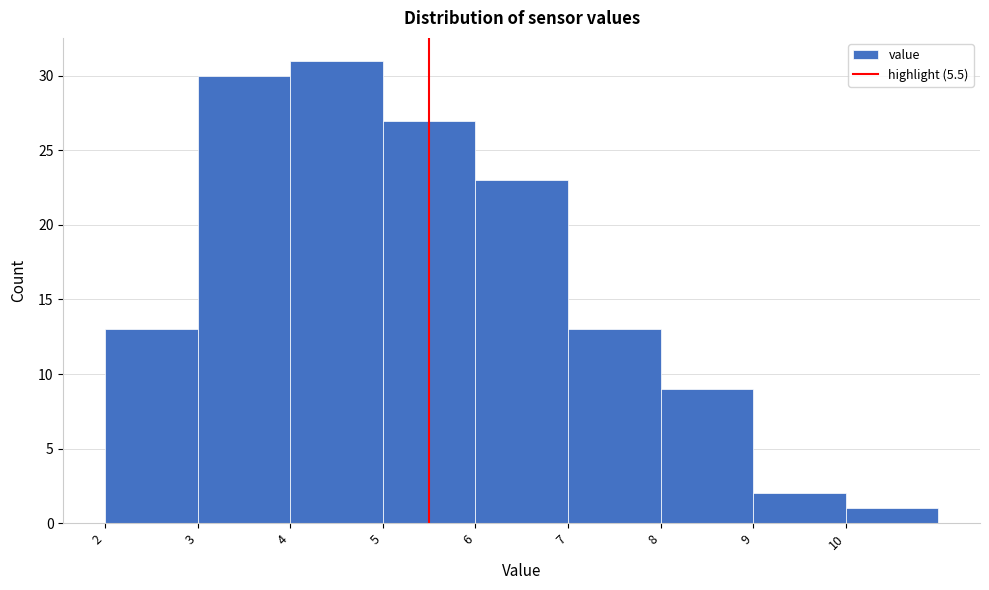

Which range on the x-axis has the tallest bar?

4 to 5